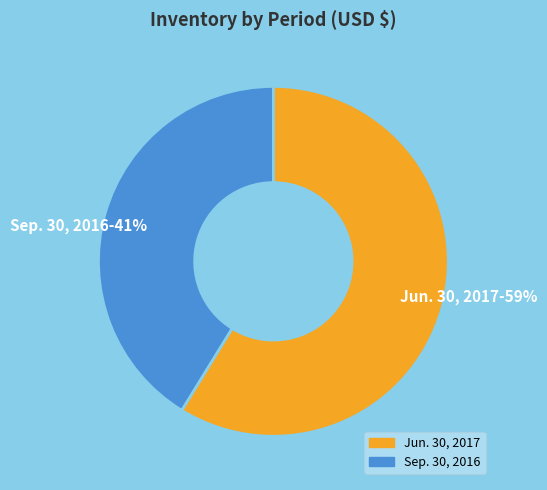

The Jun. 30, 2017 slice represents 68% of the pie. True or false?

False